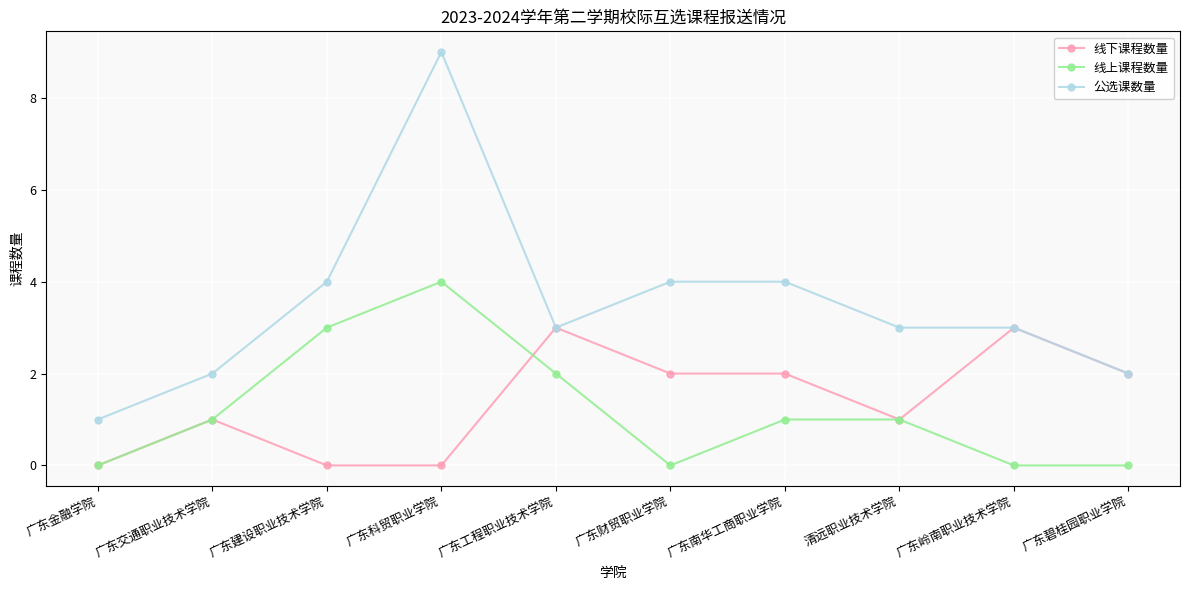

Reading left to right, transcribe all the data shown in this chart.

线下课程数量: 广东金融学院=0	广东交通职业技术学院=1	广东建设职业技术学院=0	广东科贸职业学院=0	广东工程职业技术学院=3	广东财贸职业学院=2	广东南华工商职业学院=2	清远职业技术学院=1	广东岭南职业技术学院=3	广东碧桂园职业学院=2
线上课程数量: 广东金融学院=0	广东交通职业技术学院=1	广东建设职业技术学院=3	广东科贸职业学院=4	广东工程职业技术学院=2	广东财贸职业学院=0	广东南华工商职业学院=1	清远职业技术学院=1	广东岭南职业技术学院=0	广东碧桂园职业学院=0
公选课数量: 广东金融学院=1	广东交通职业技术学院=2	广东建设职业技术学院=4	广东科贸职业学院=9	广东工程职业技术学院=3	广东财贸职业学院=4	广东南华工商职业学院=4	清远职业技术学院=3	广东岭南职业技术学院=3	广东碧桂园职业学院=2